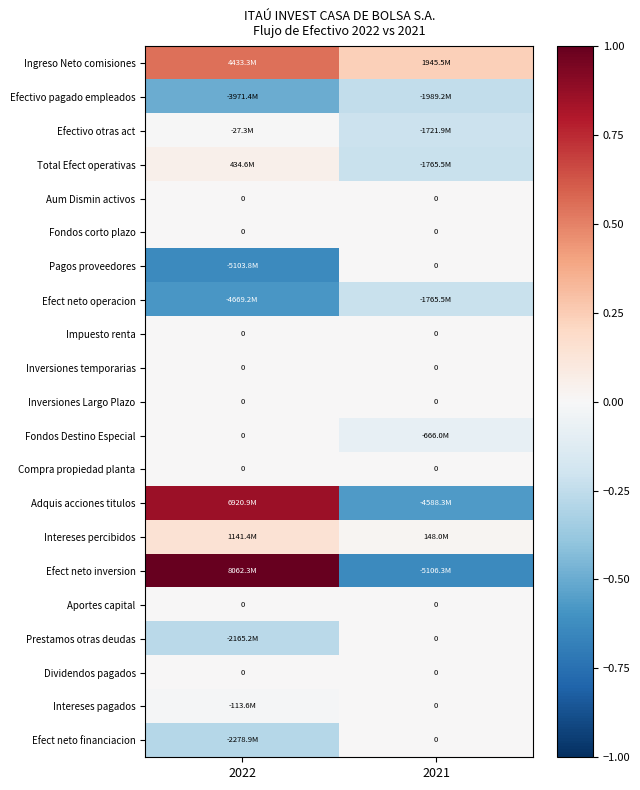

What is the difference between the maximum and minimum values in the Efectivo otras act series?

0.2